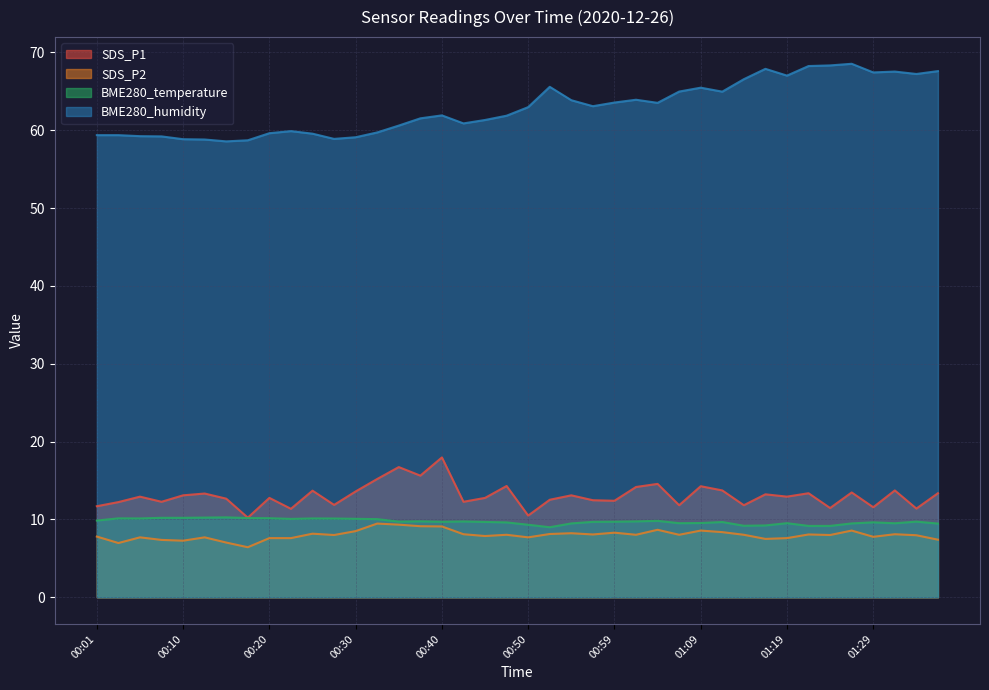

What is the sum of all BME280_temperature values?

389.7